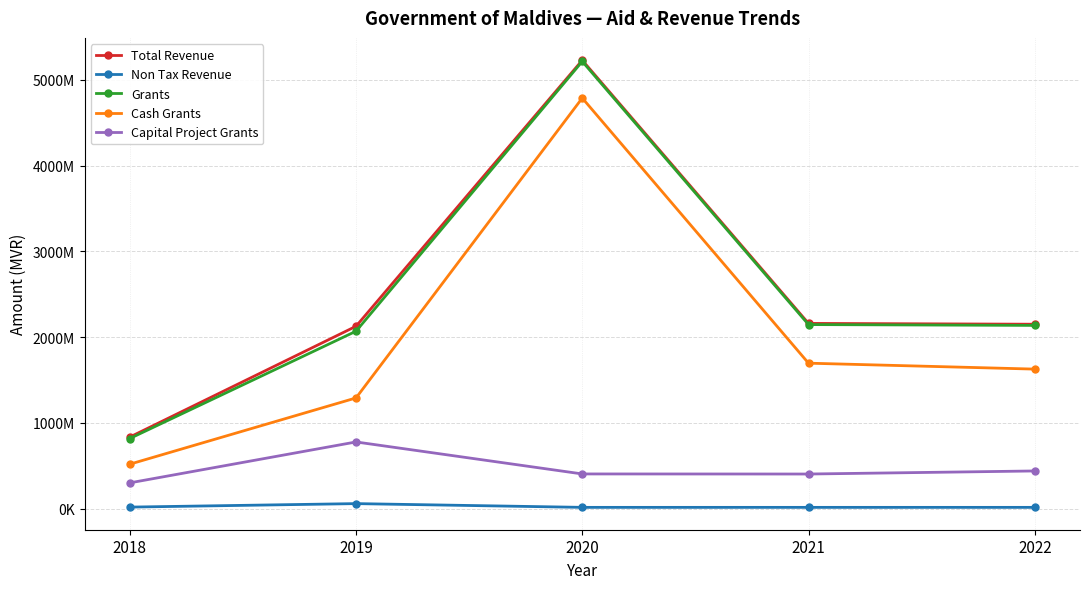

Rank the categories by Non Tax Revenue value from lowest to highest.

2020, 2021, 2022, 2018, 2019